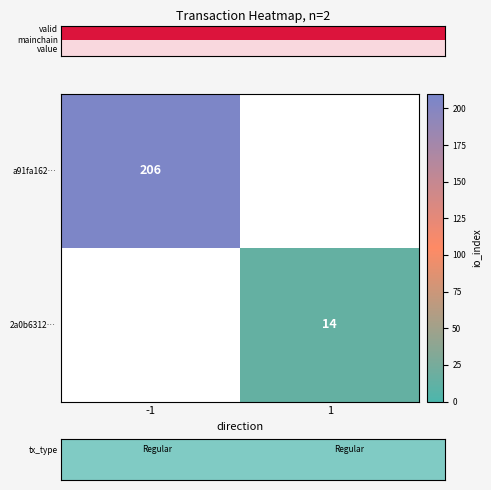

True or false: 2a0b63126c912e4f1989741015a4d6e7308638d has a value of 1 at direction.

True